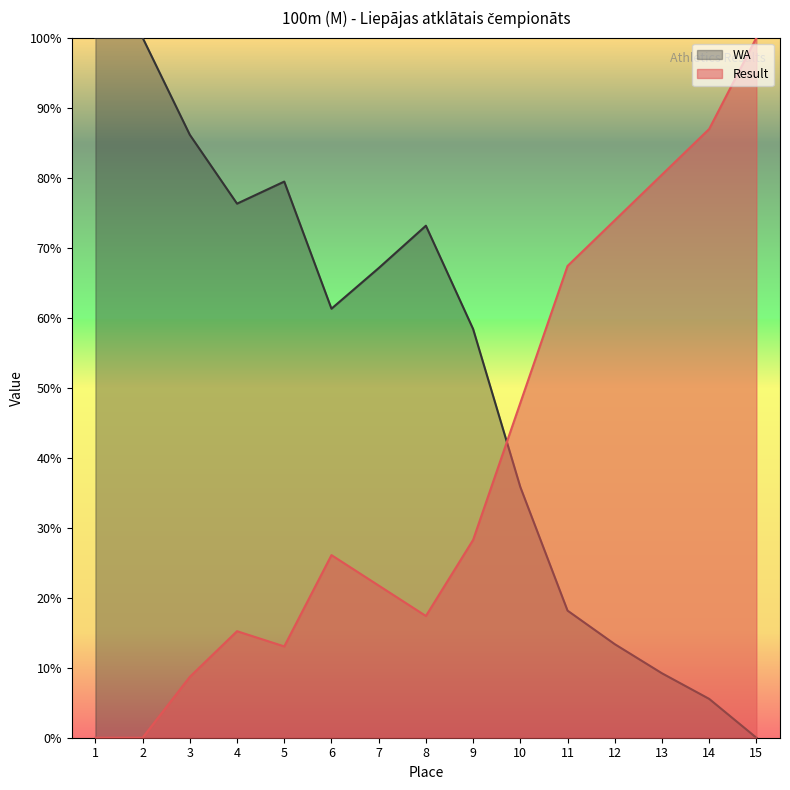

Is it true that Result equals 0.0 at 1?

True